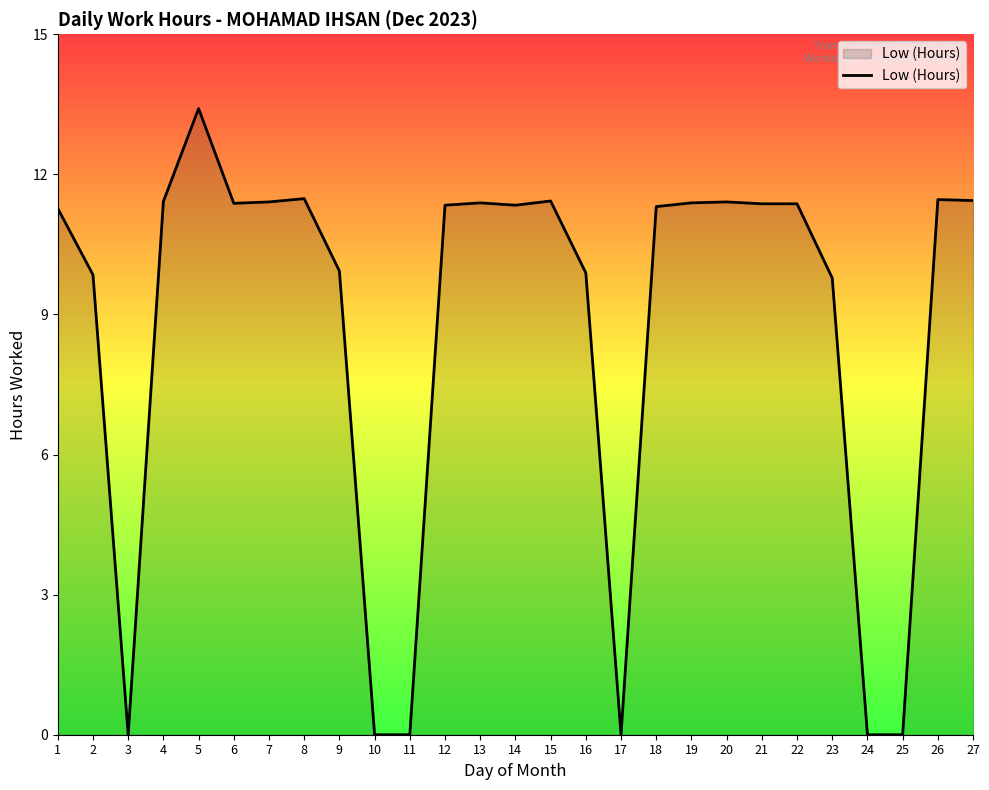

How many categories are shown in the chart?

27